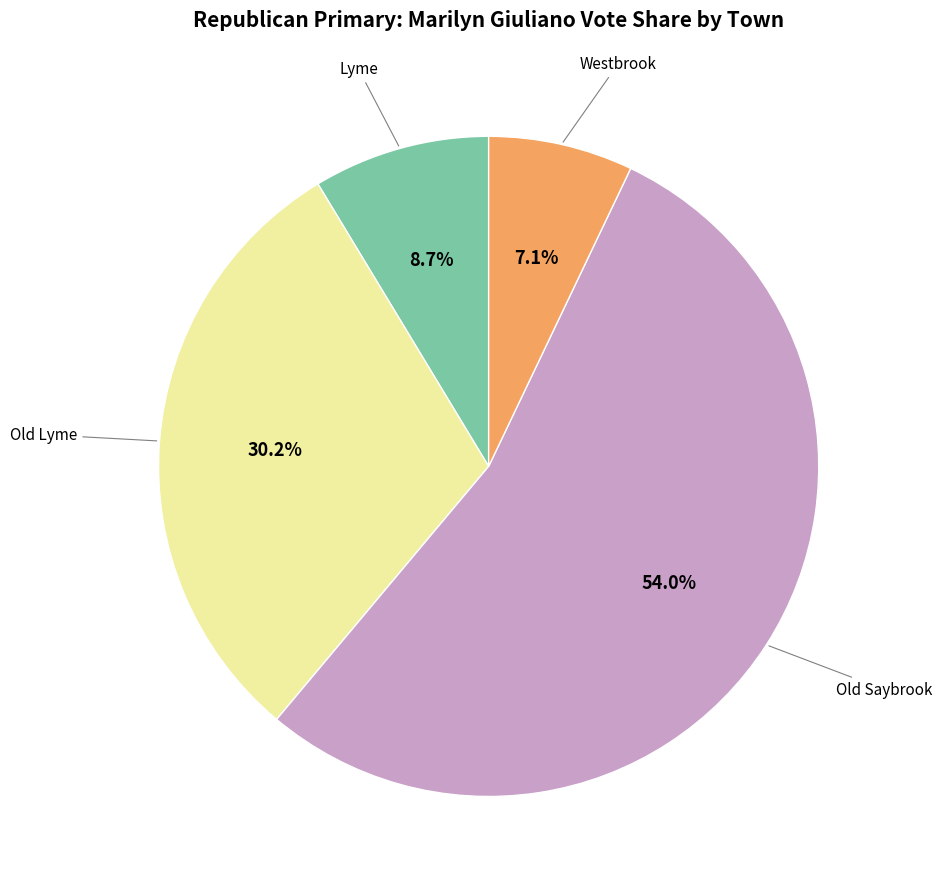

Is there a majority slice in this chart?

Yes